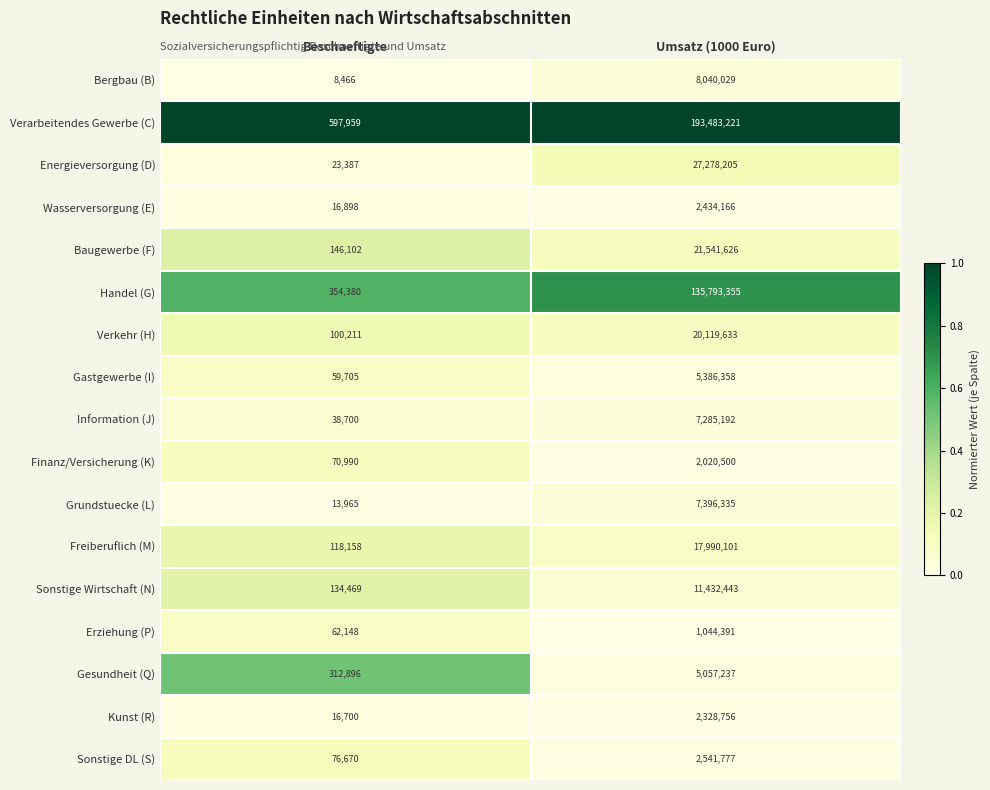

Which series has the largest total across all categories?

Verarbeitendes Gewerbe (C)